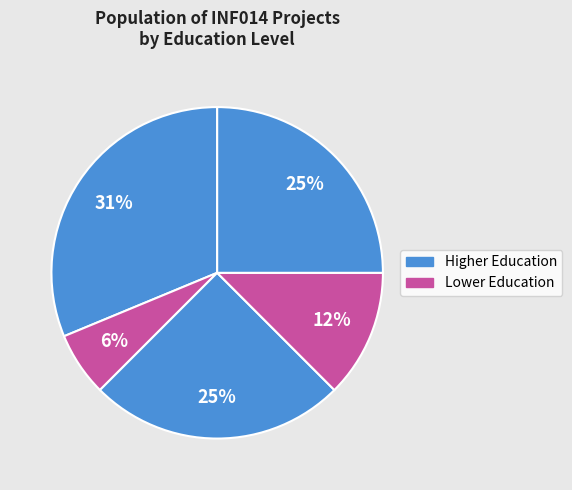

Count the number of slices in the pie.

5